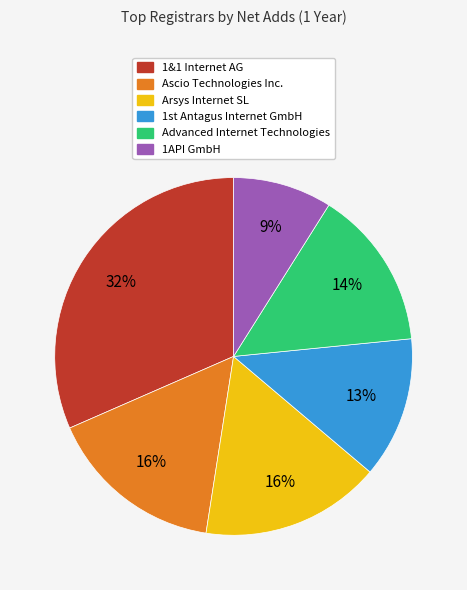

Is it true that Ascio Technologies Inc. is 16% of the pie?

True